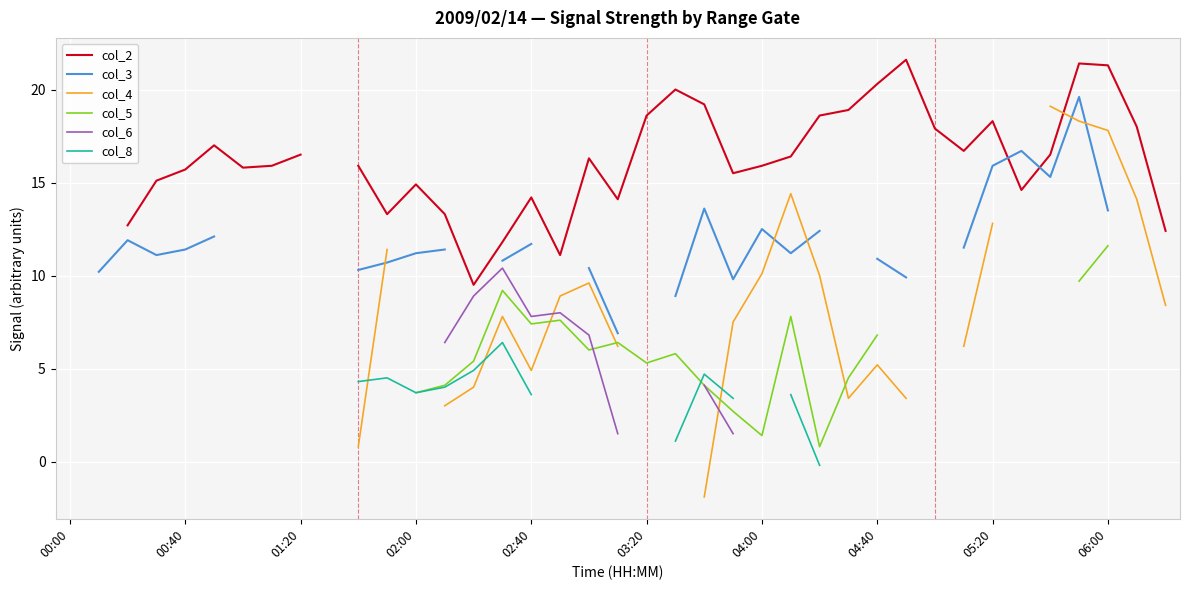

What position from the right is 23?

16